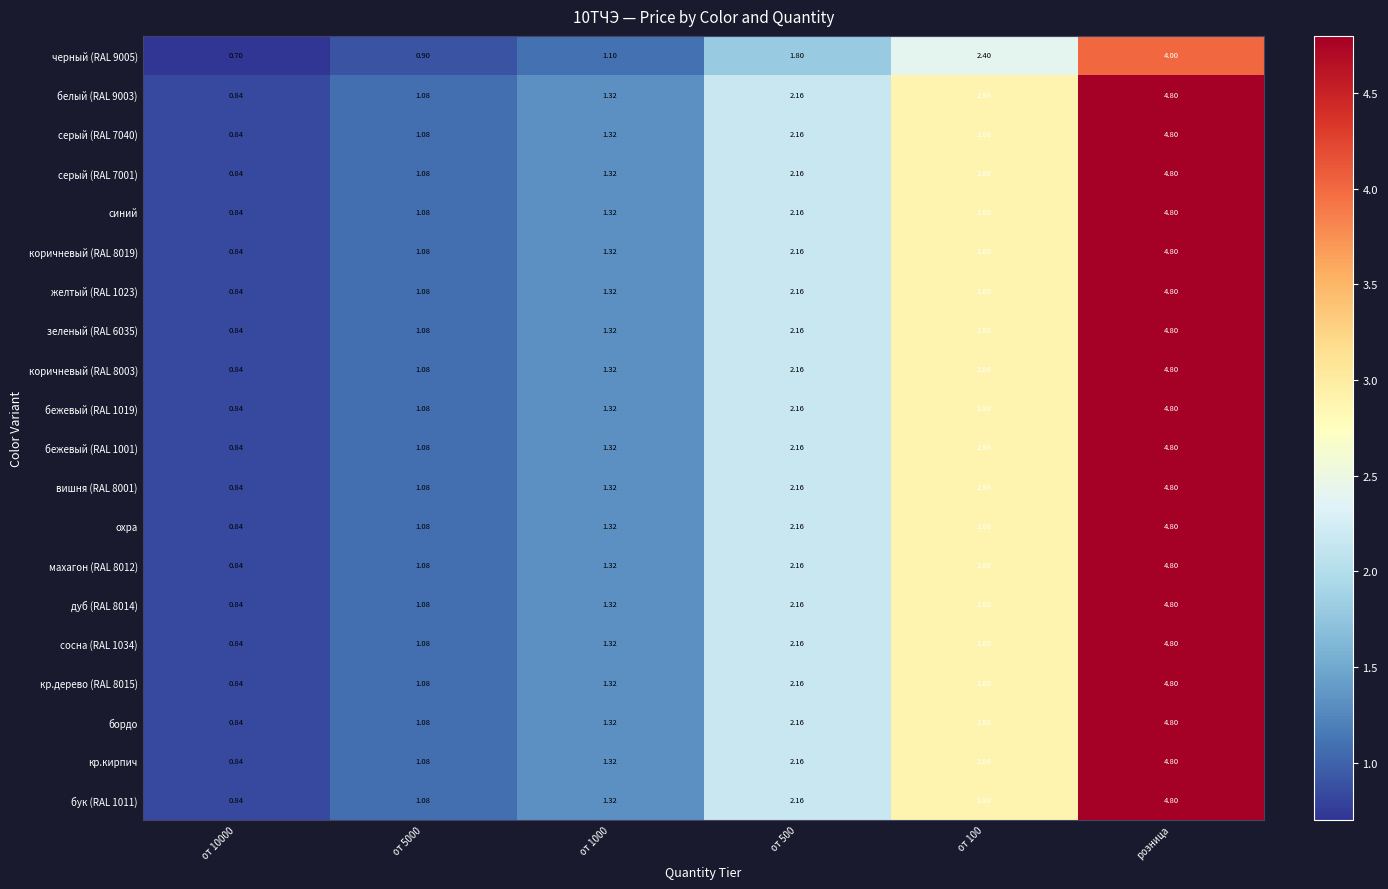

At which category is the sum across all series the highest?

розница